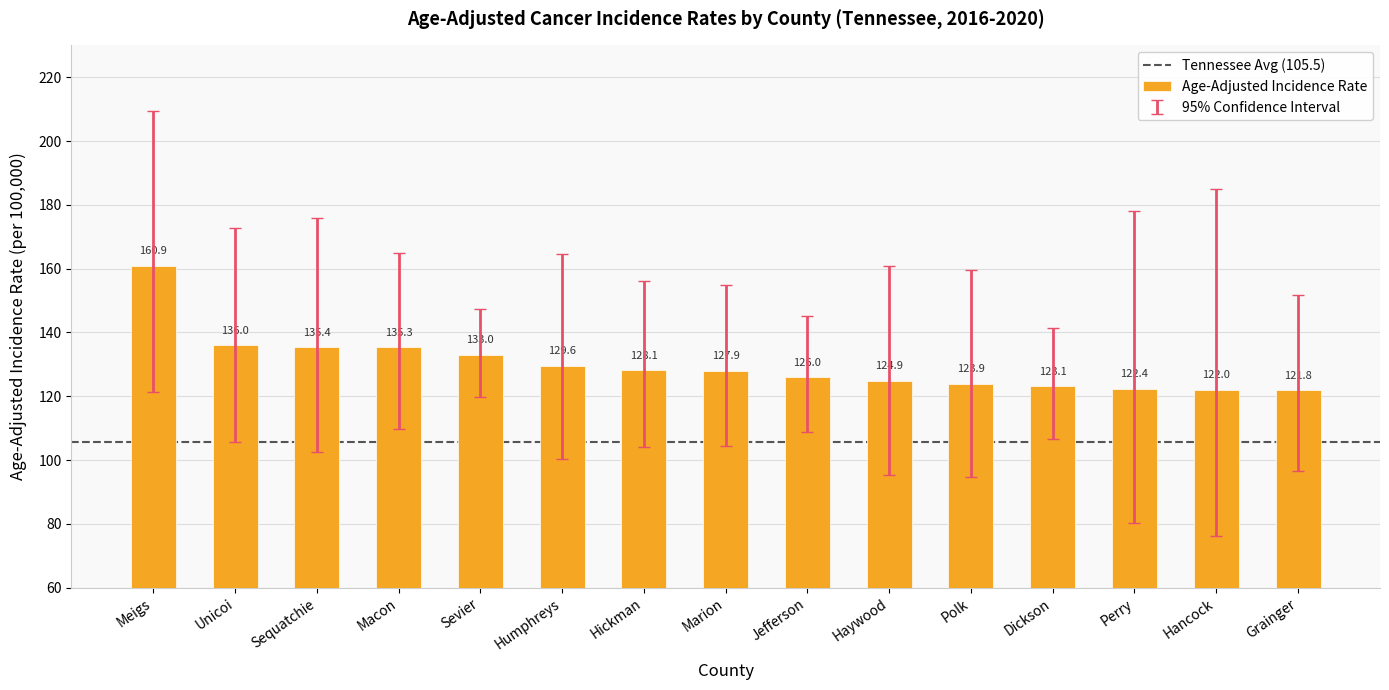

The value at Polk is 30.4. True or false?

False